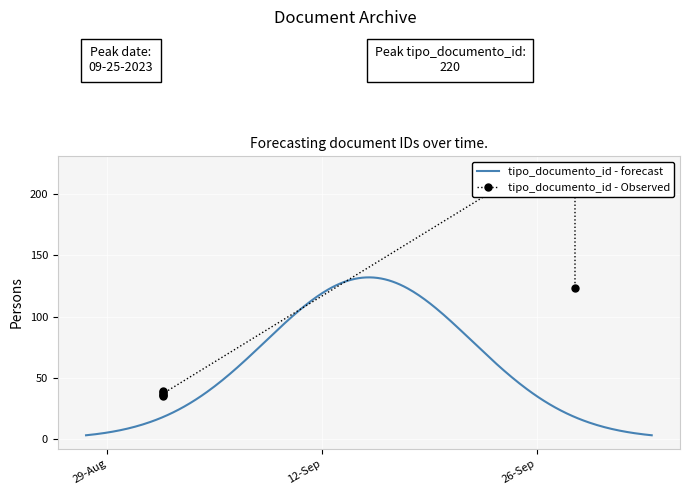

At which category does the chart reach its peak across all series?

2023-09-28 11:20:26